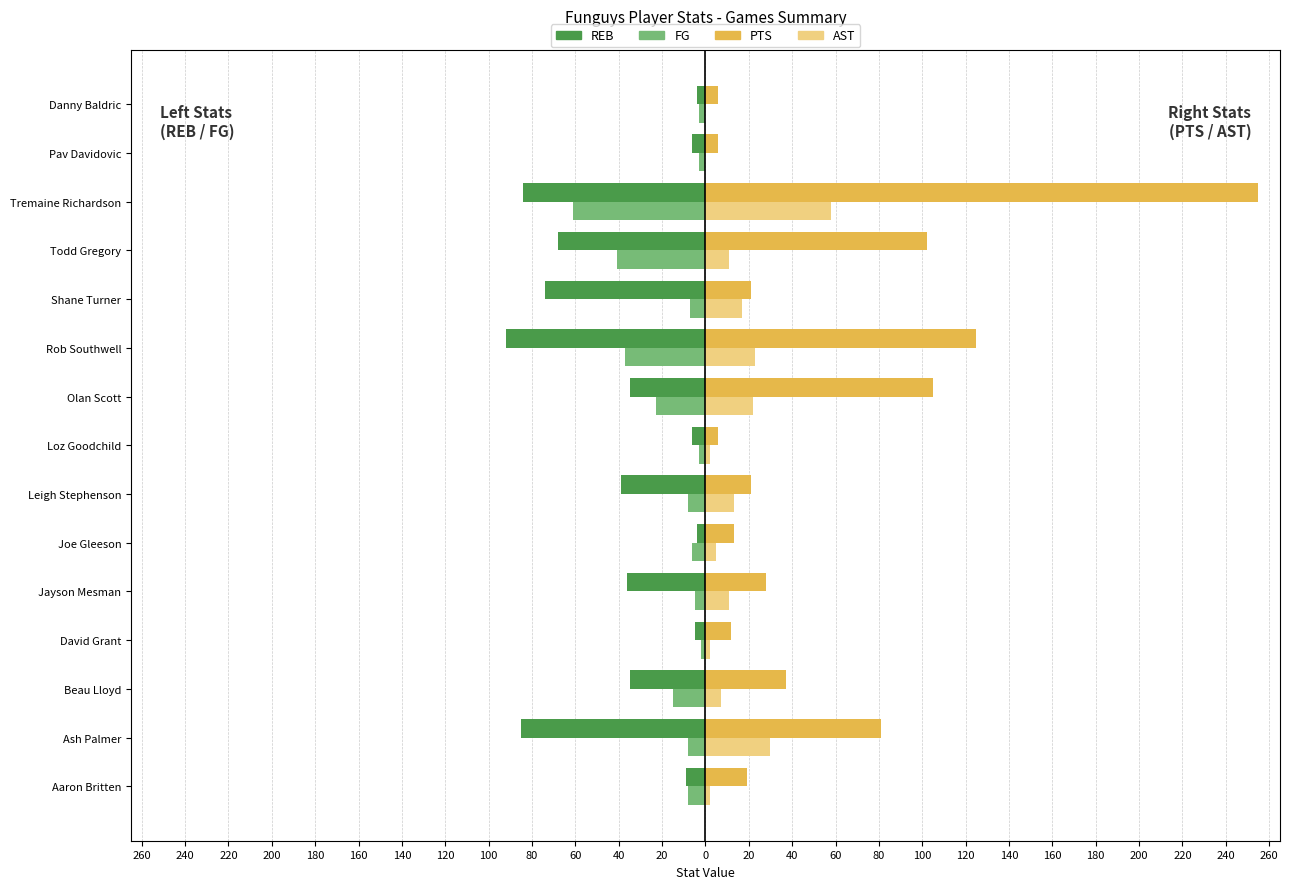

What are all the series names shown in the legend?

REB, FG, PTS, AST